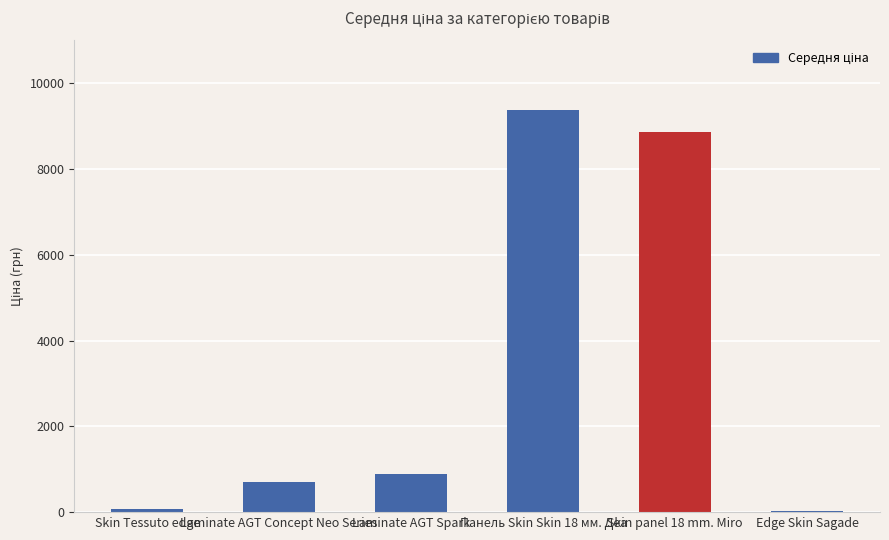

Count the number of data series in this chart.

1